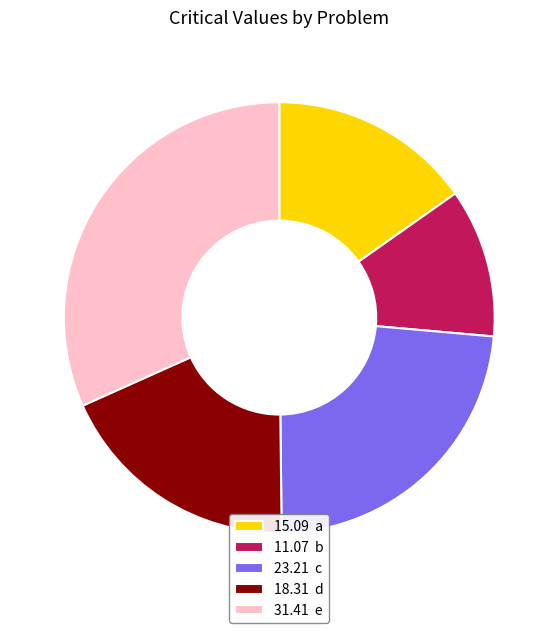

Approximately how many times larger is the value at 11.07 b compared to 23.21 c?

0.5